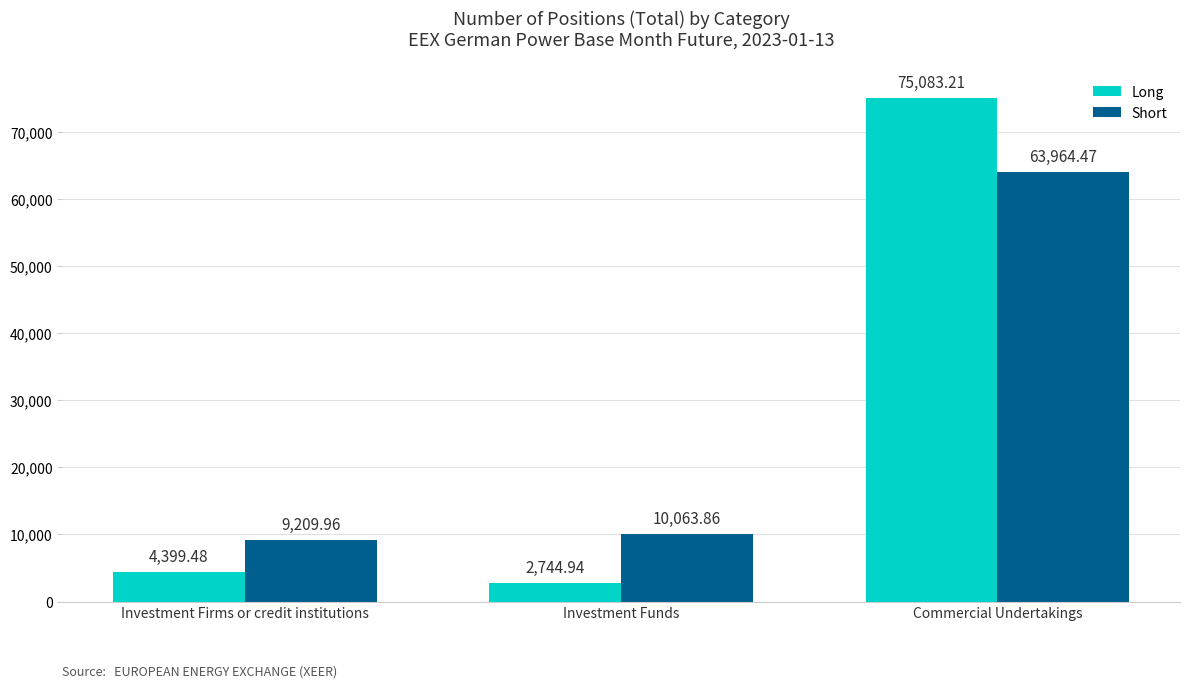

Reading left to right, what are all the values shown in this chart?

Long: Investment Firms or credit institutions=4399.5	Investment Funds=2744.9	Commercial Undertakings=75083.2
Short: Investment Firms or credit institutions=9210.0	Investment Funds=10063.9	Commercial Undertakings=63964.5